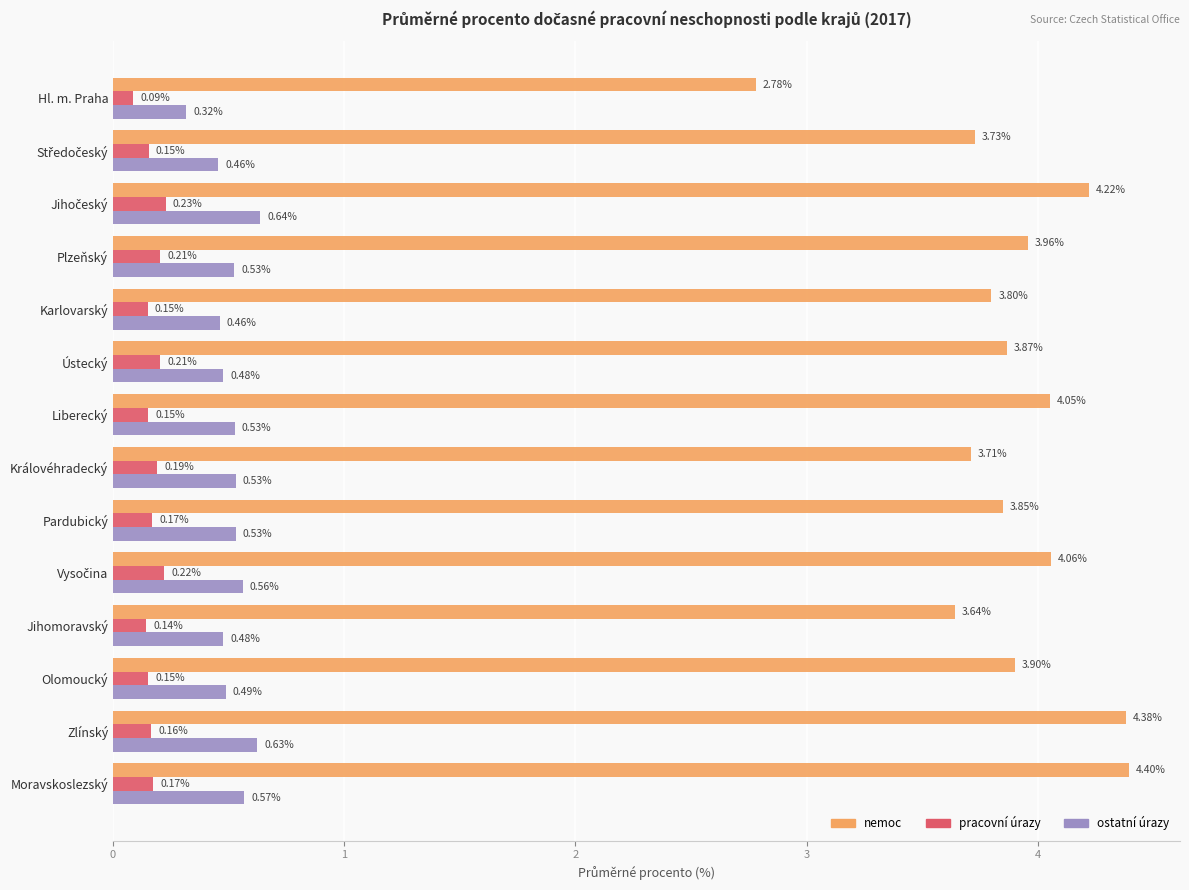

Which series has the largest range (max minus min)?

nemoc